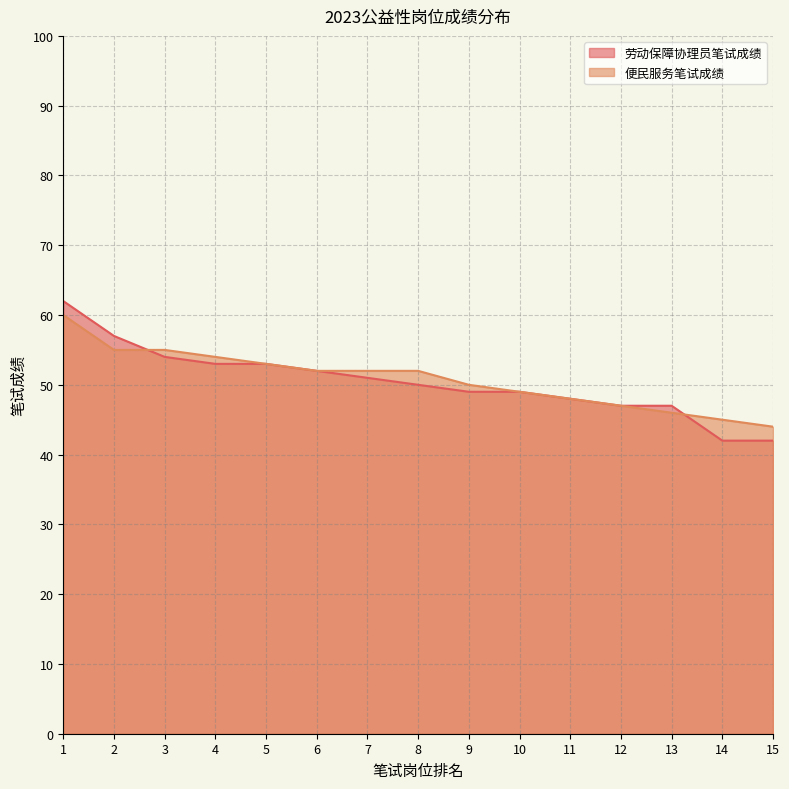

How many lines are shown in the chart?

2